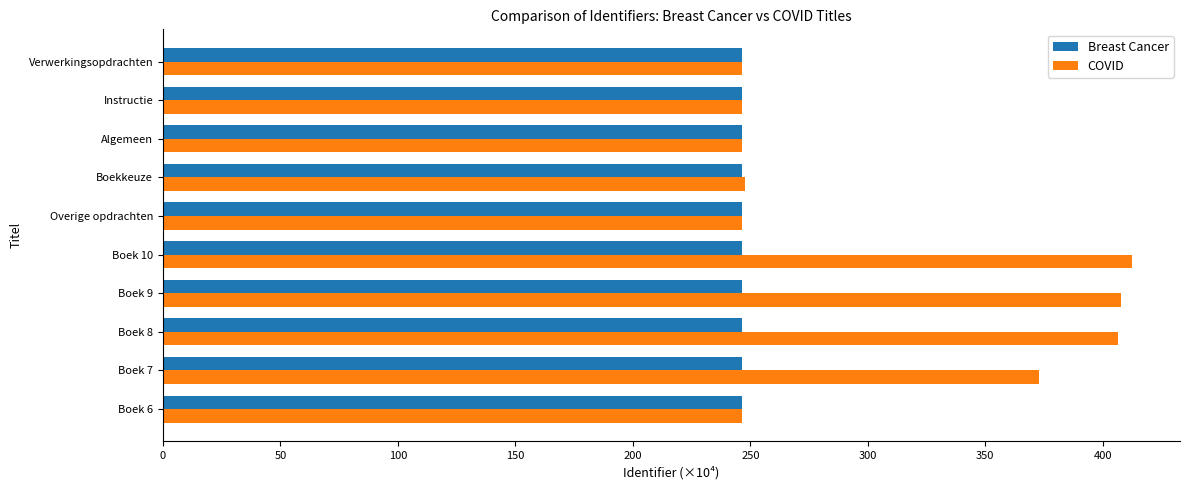

Which series has the largest total across all categories?

COVID